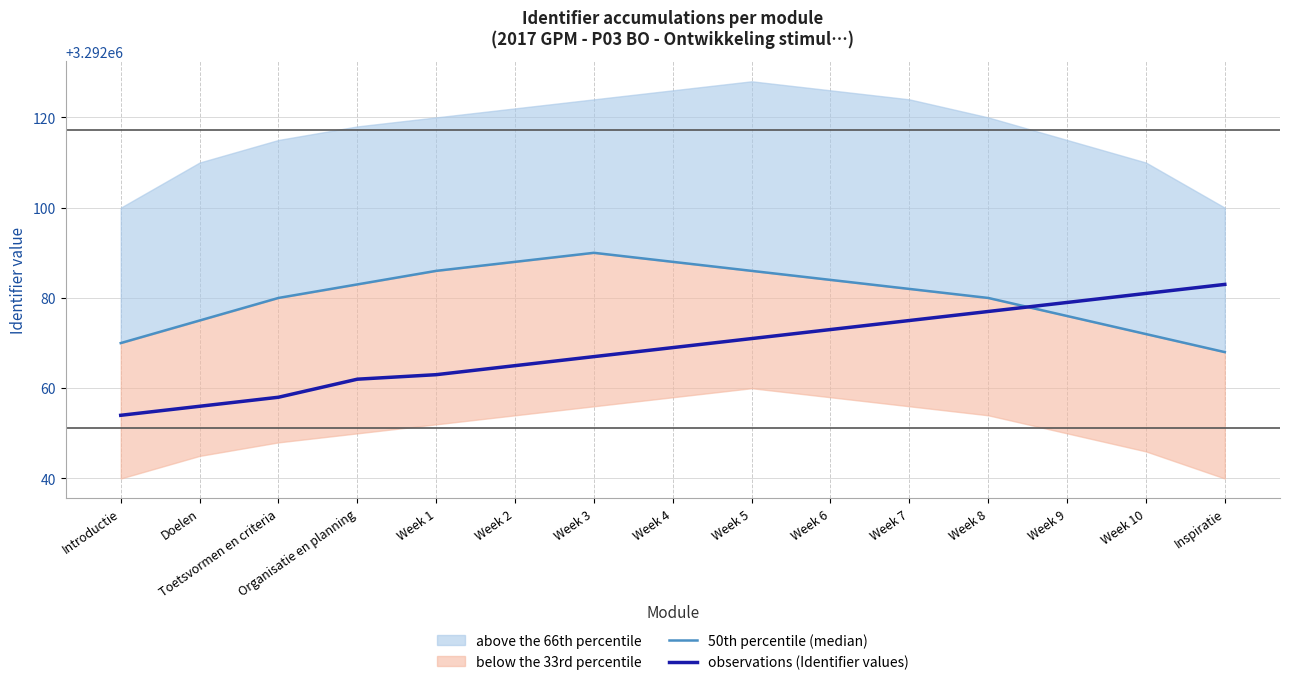

After their last crossing, which series has the higher values: 50th percentile (median) or observations (Identifier values)?

observations (Identifier values)